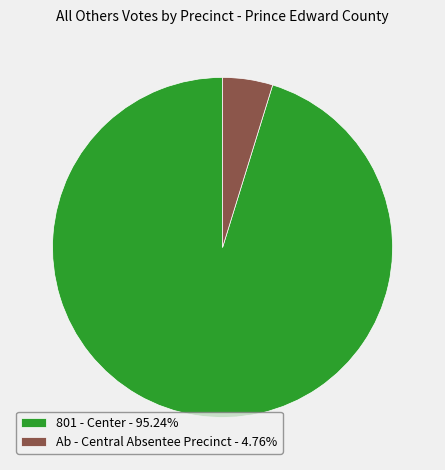

True or false: Ab - Central Absentee Precinct accounts for 5% of the total.

True